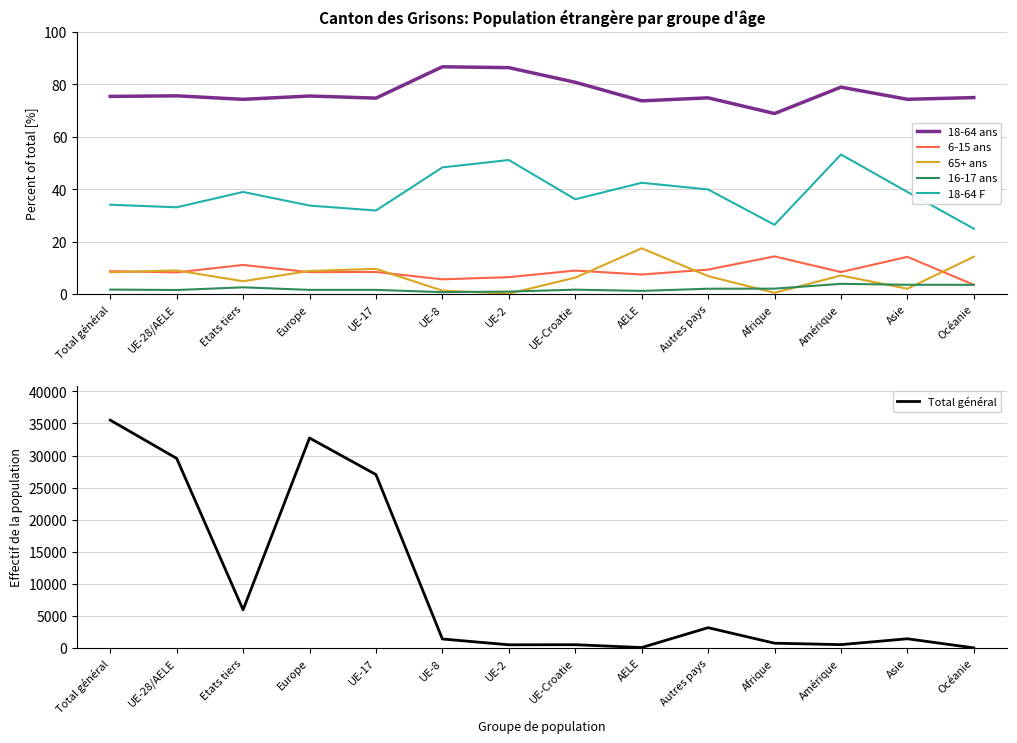

At which category does Total général reach its first local valley?

Etats tiers